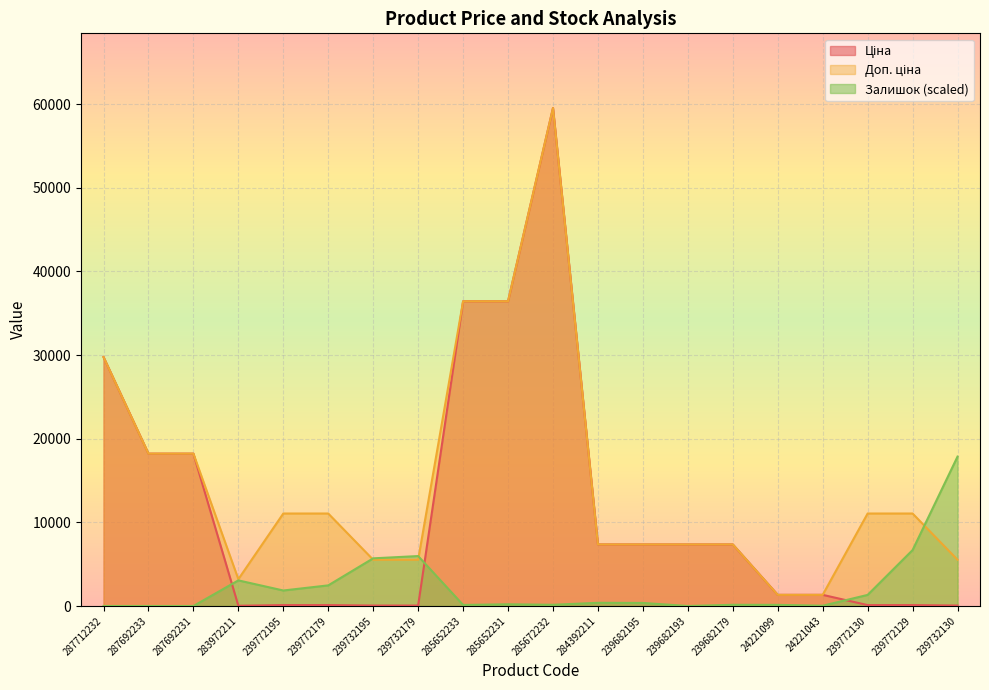

True or false: Ціна and Доп. ціна cross at least once.

False